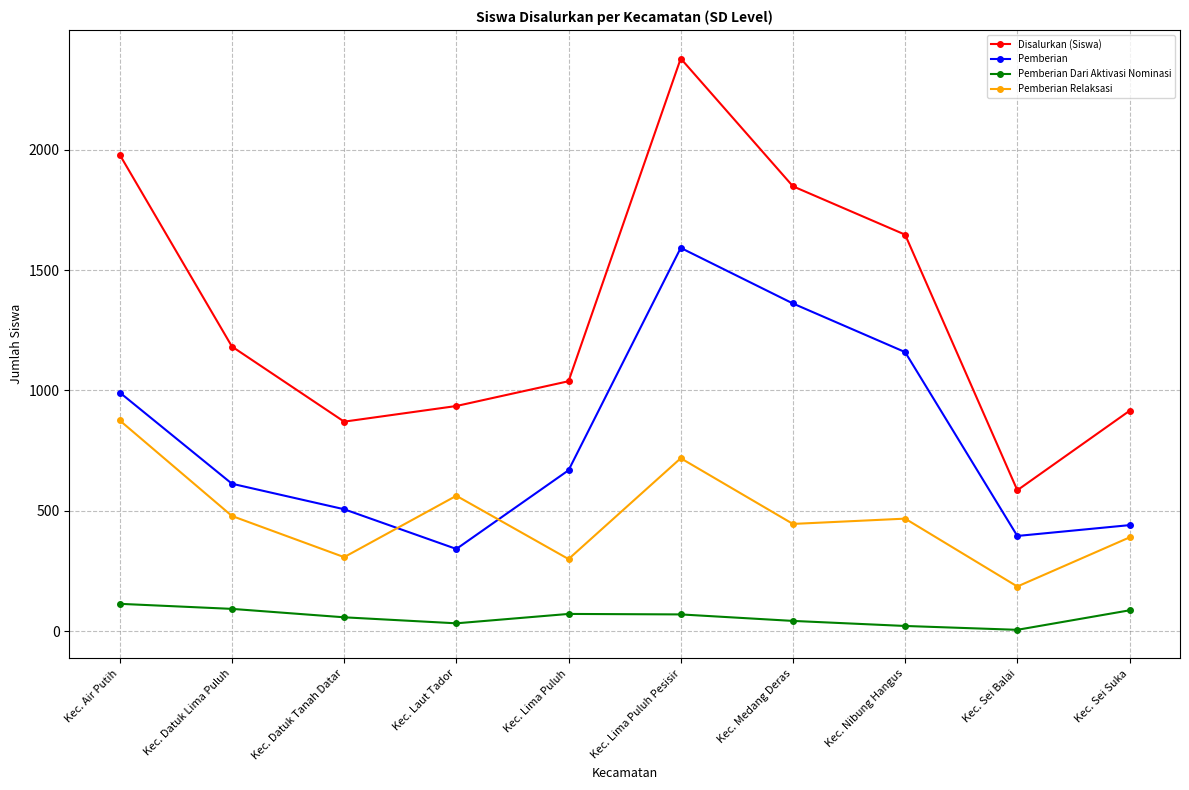

True or false: Pemberian has a value of 440 at Kec. Sei Suka.

True